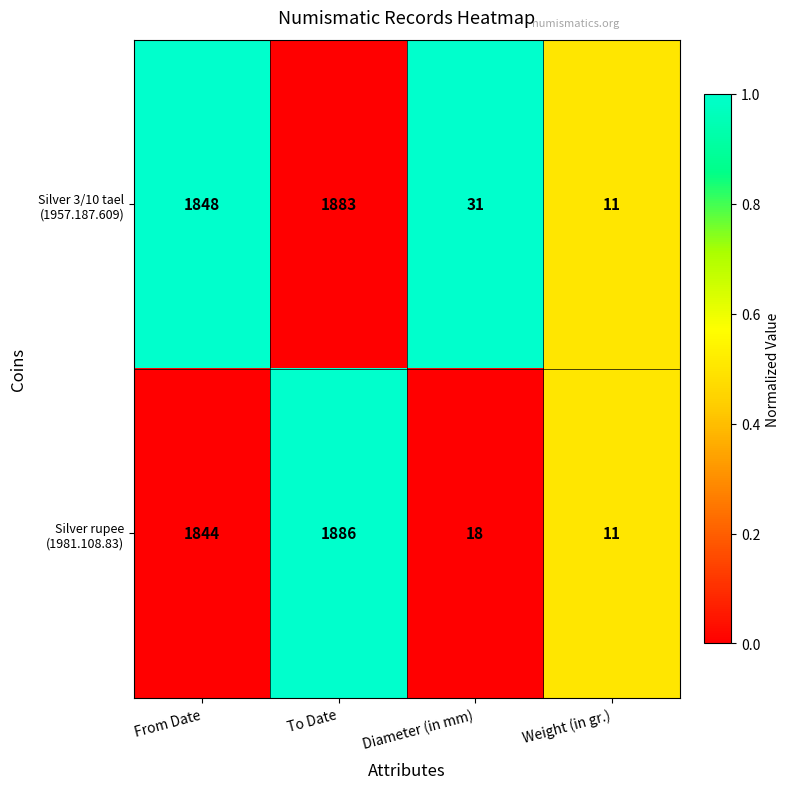

At which category does the chart reach its minimum across all series?

Weight (in gr.)